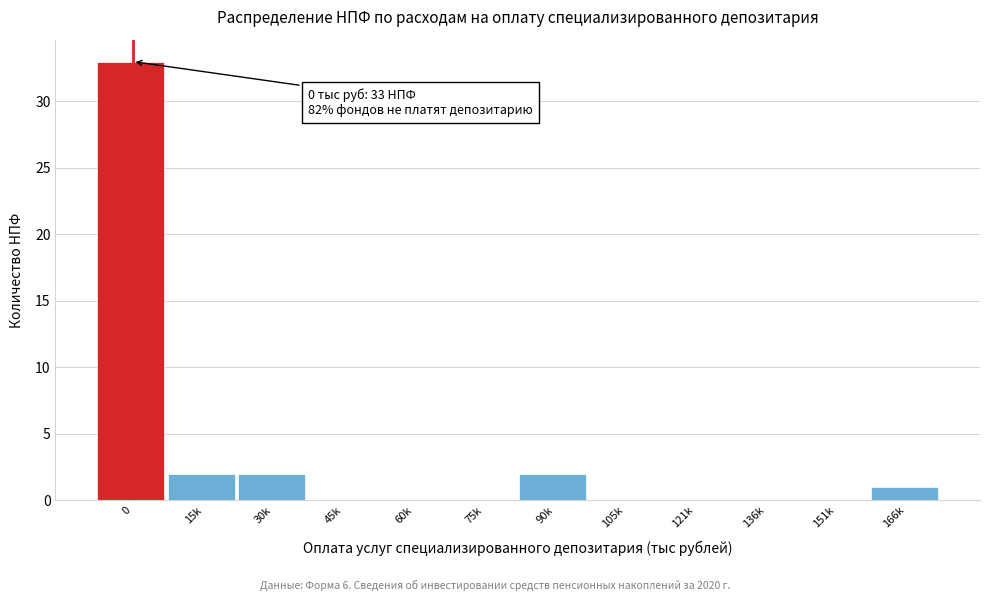

Reading right to left, list all the values displayed in this chart.

166k=1	151k=0	136k=0	121k=0	105k=0	90k=2	75k=0	60k=0	45k=0	30k=2	15k=2	0=33